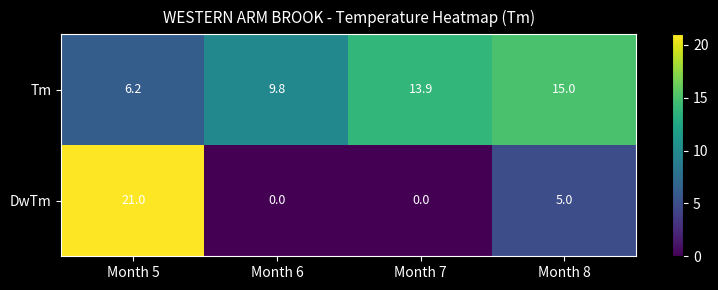

Is it true that DwTm equals 29.7 at Month 5?

False